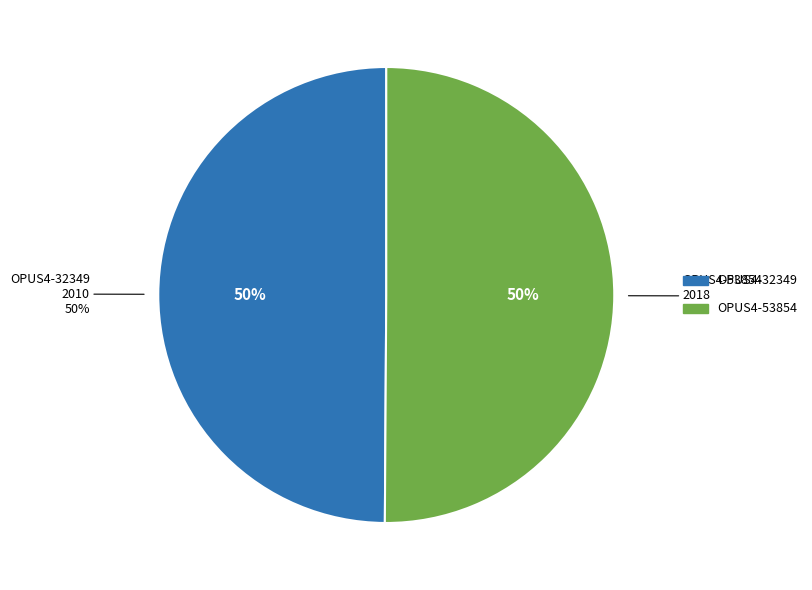

What percentage is the OPUS4-53854 slice, to the nearest percent?

50%